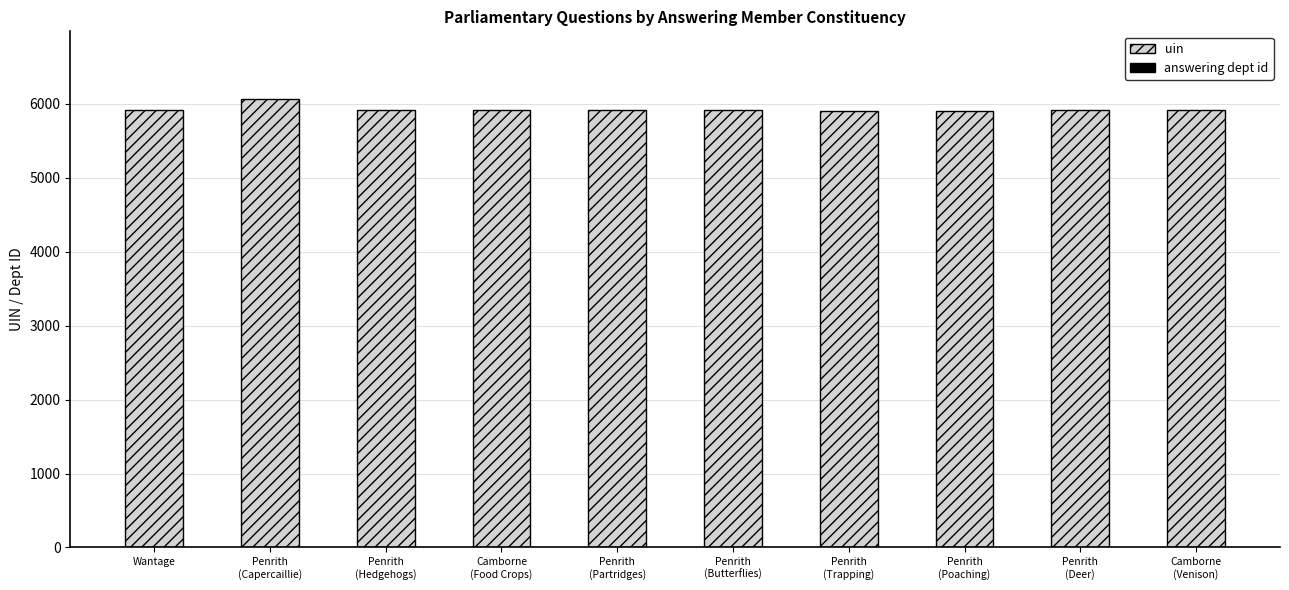

What is the total value across all series at Penrith
(Deer)?

5907